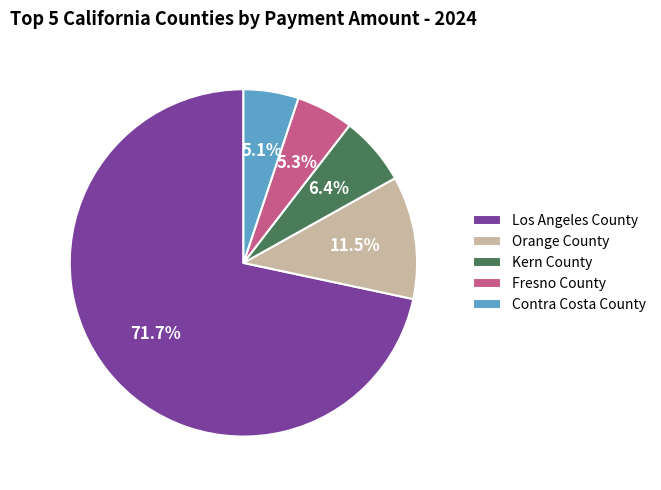

Which slice is the largest?

Los Angeles County